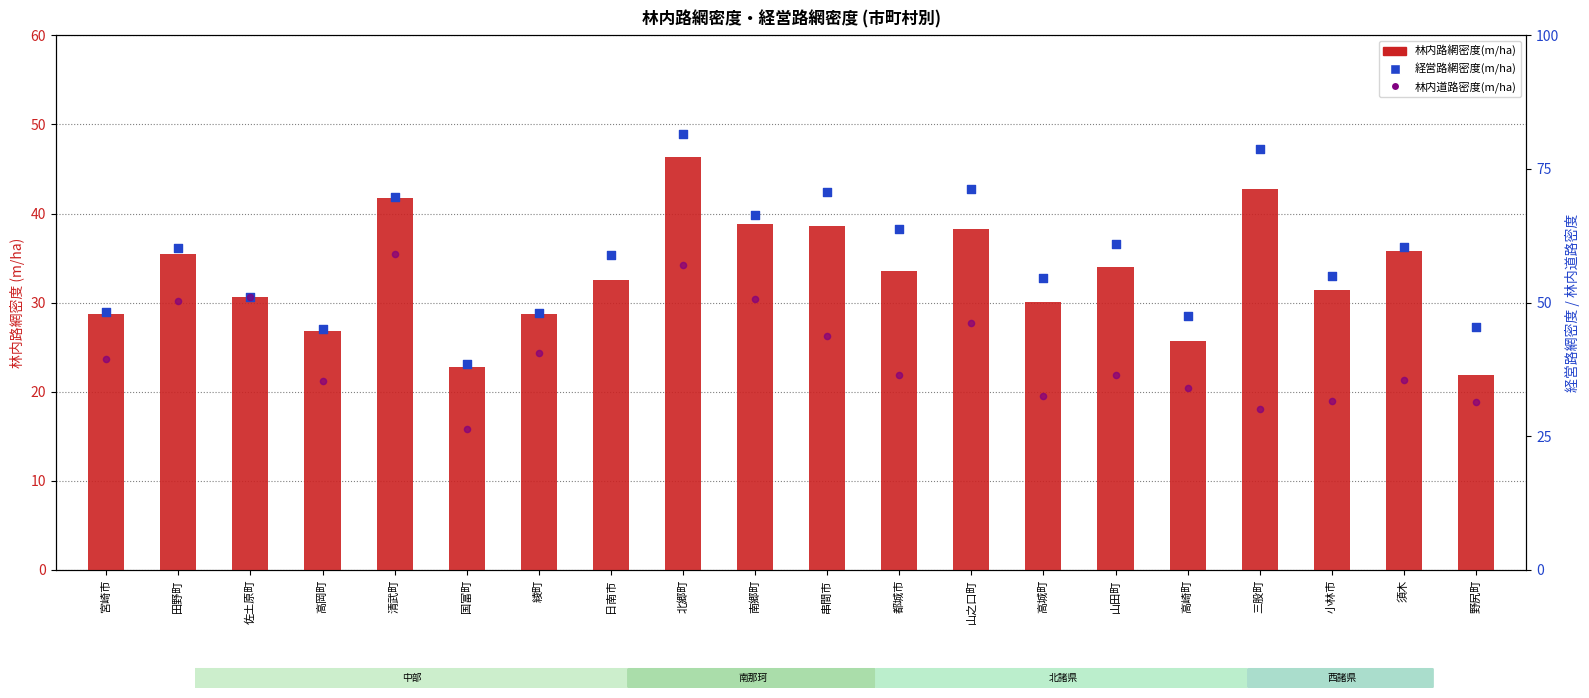

At how many categories does at least one series exceed 23?

20